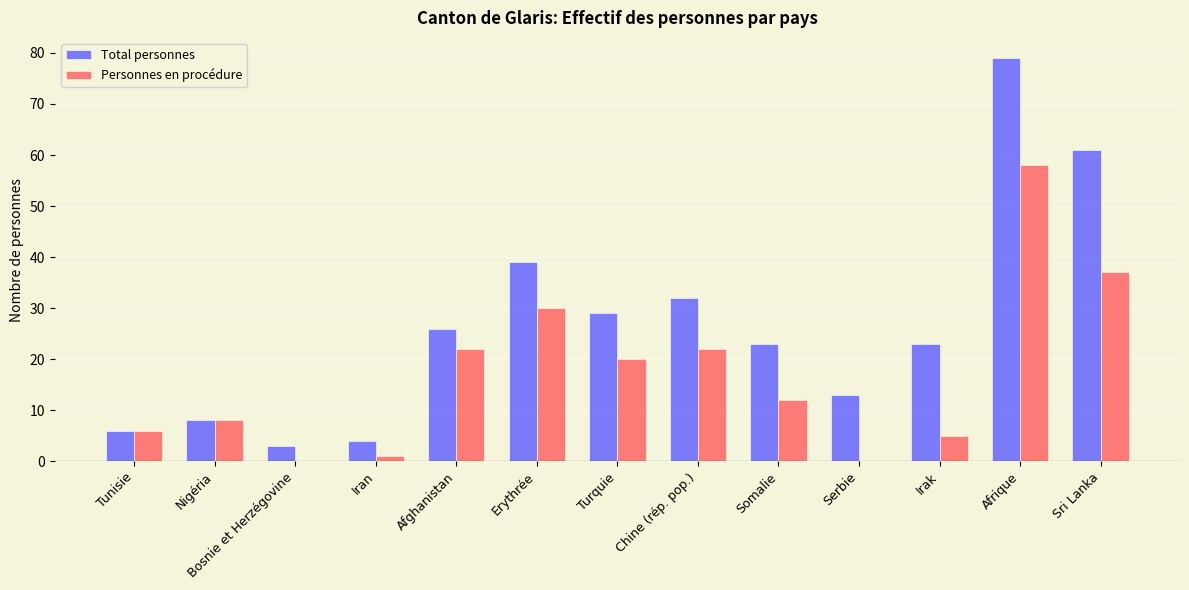

What value does the Total personnes series have at Erythrée, to the nearest 5?

40